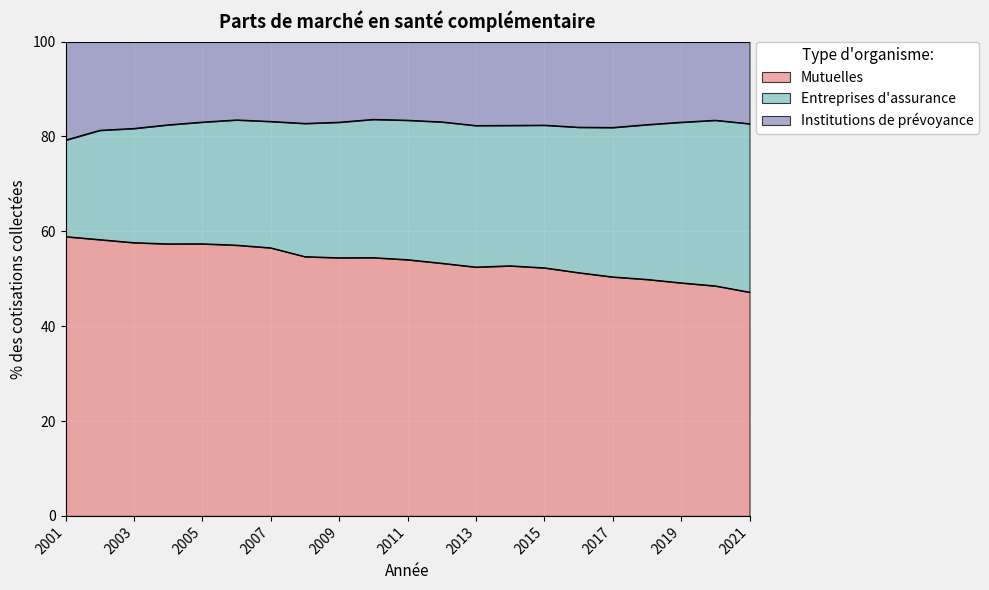

Which label corresponds to the smallest value in the chart?

2021